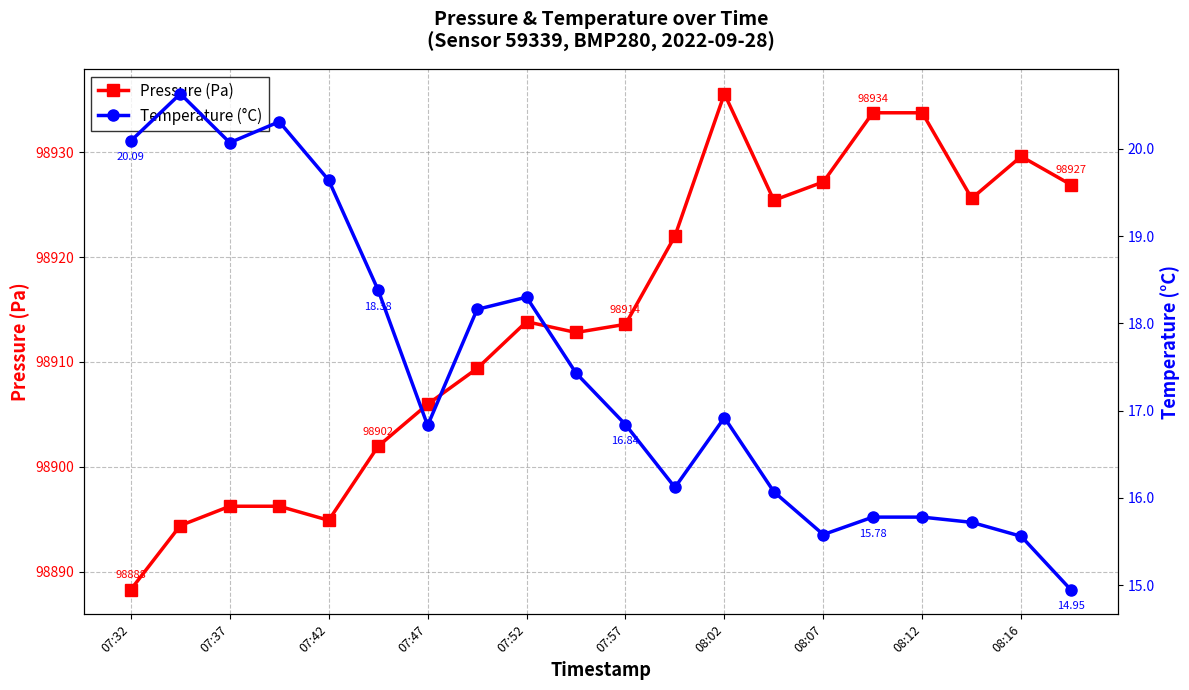

True or false: Temperature (°C) and Pressure (Pa) cross at least once.

False